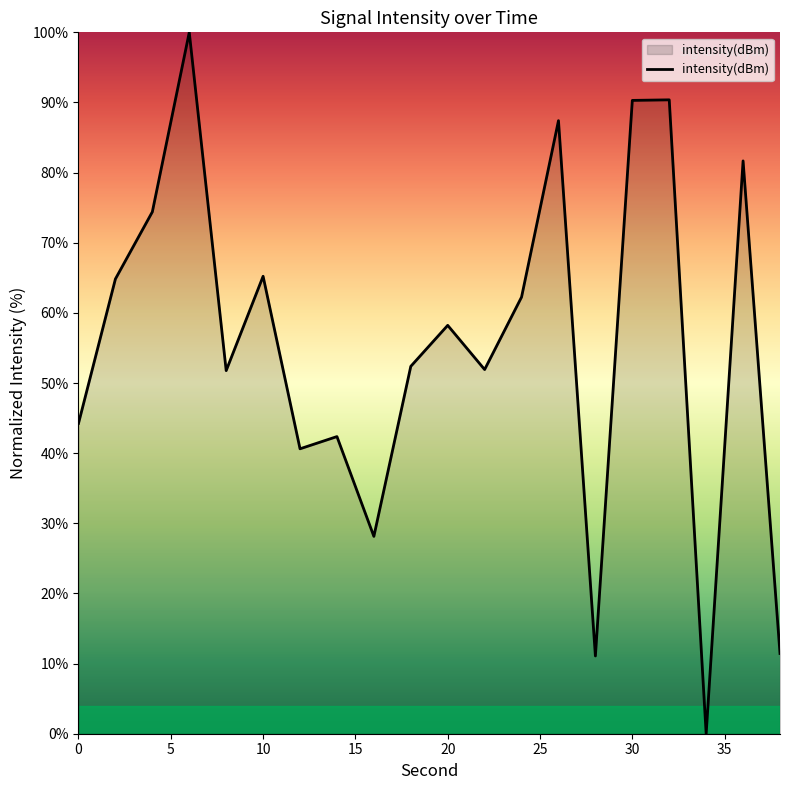

What is the greatest value displayed?

100.0